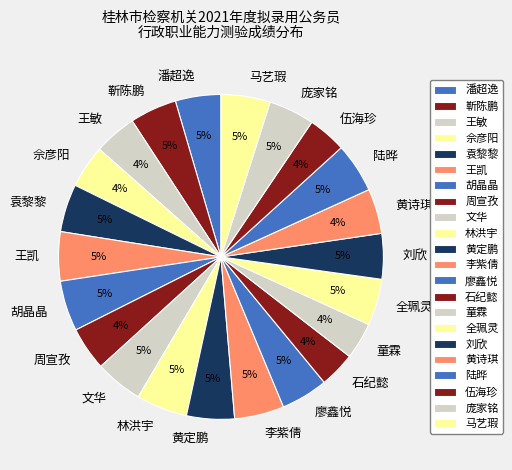

The 全珮灵 slice represents 5% of the pie. True or false?

True